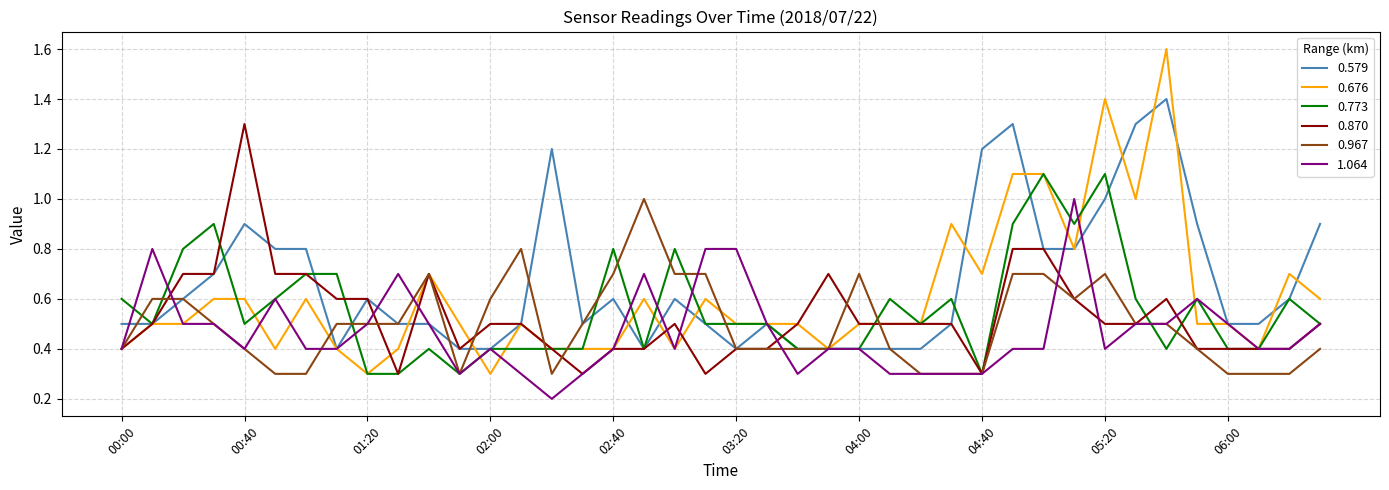

Rank the series by their average value, from lowest to highest.

1.064, 0.967, 0.870, 0.773, 0.676, 0.579